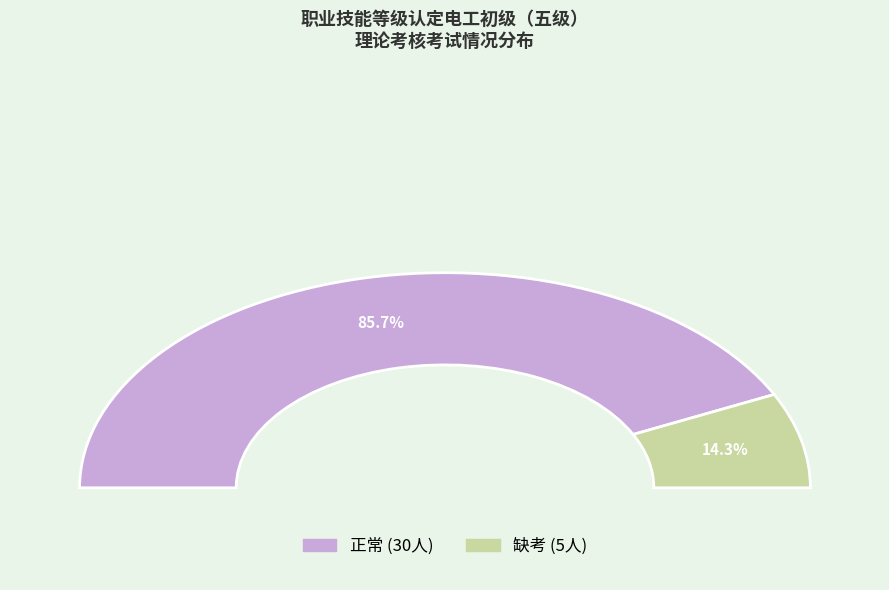

How many segments does this pie chart have?

2